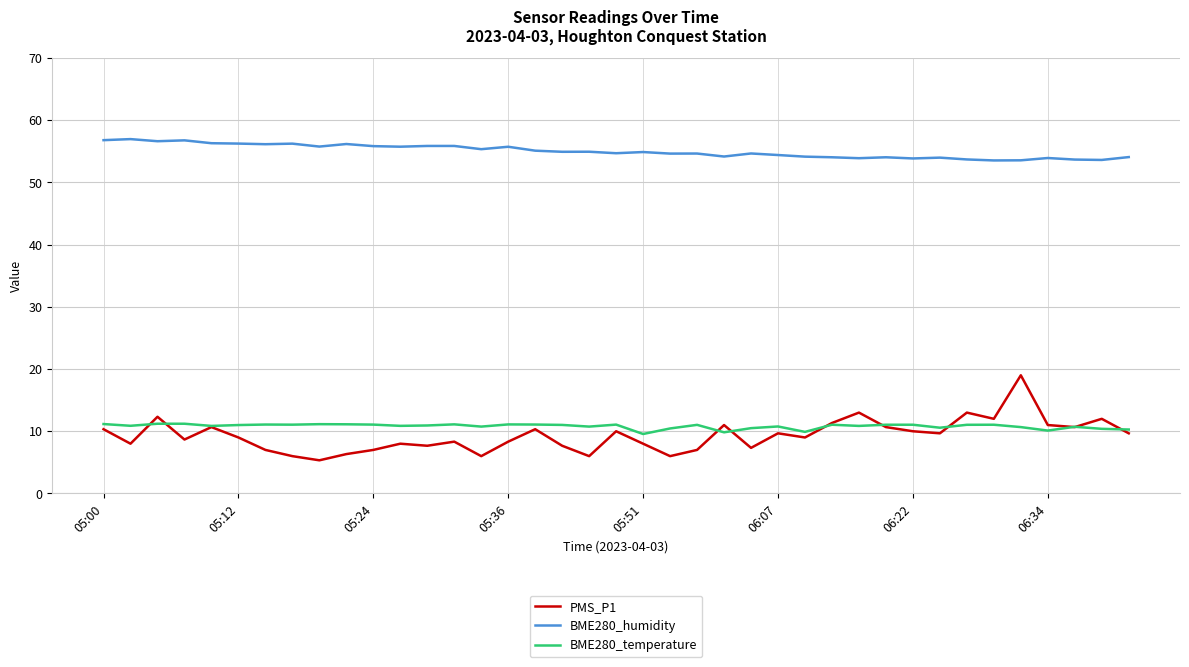

List the series in order of their peak value, lowest first.

BME280_temperature, PMS_P1, BME280_humidity